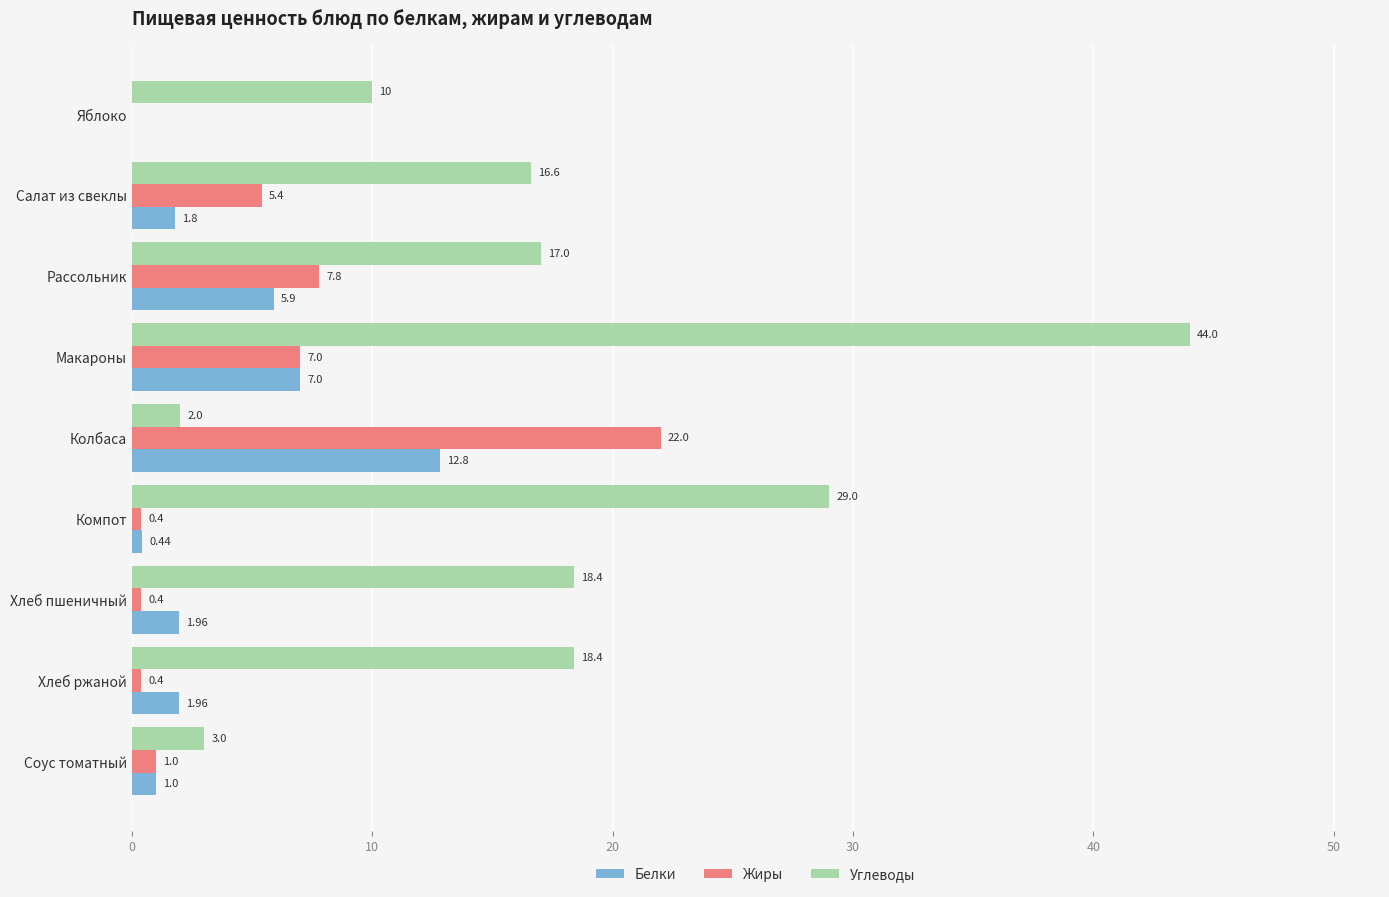

Between Салат из свеклы and Колбаса, which series saw the biggest shift?

Жиры